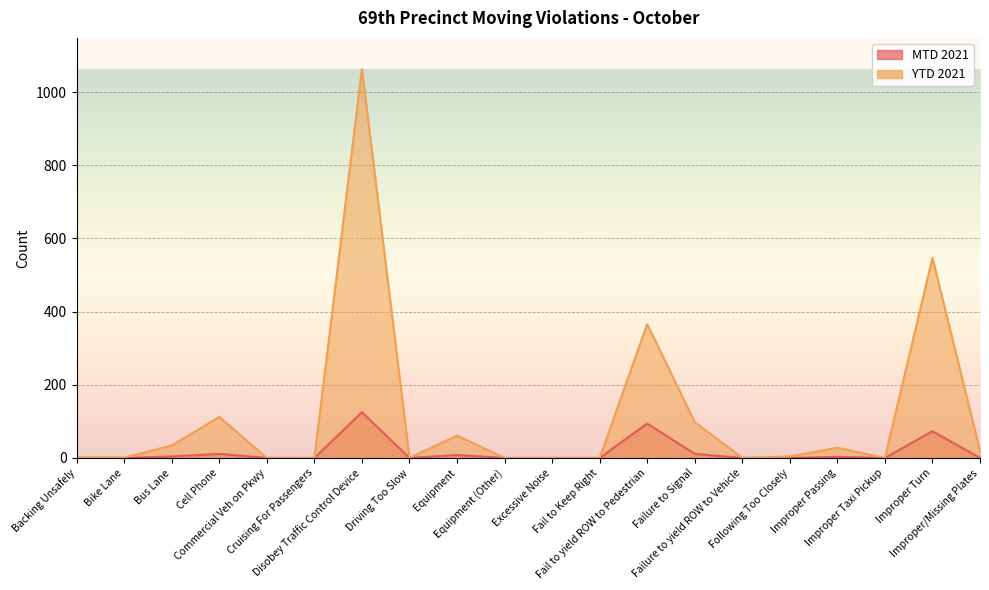

What is the total value across all series at Disobey Traffic Control Device?

1188